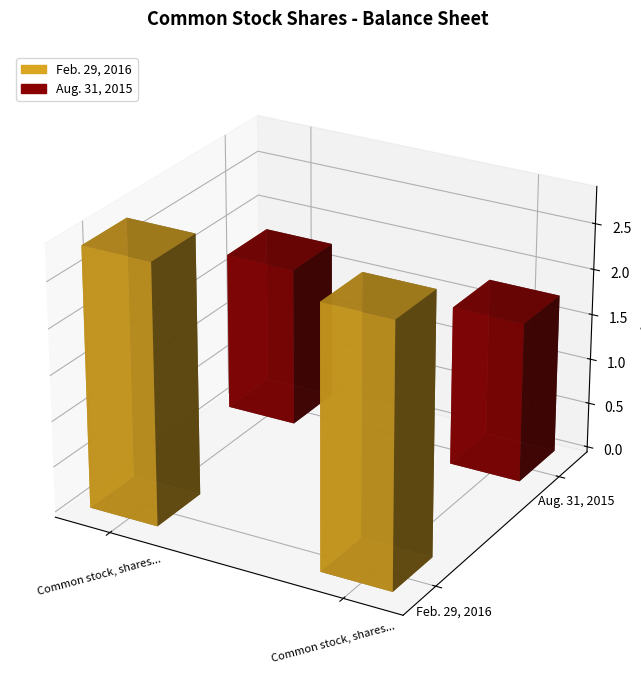

What is the label of the 2nd bar from the right?

Common stock, shares issued